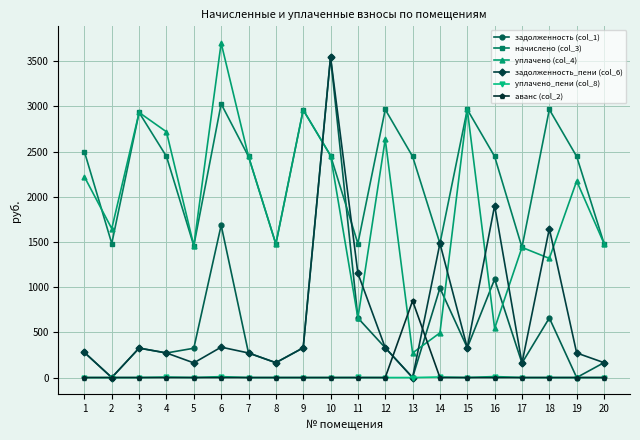

True or false: начислено (col_3) and аванс (col_2) intersect in this chart.

False